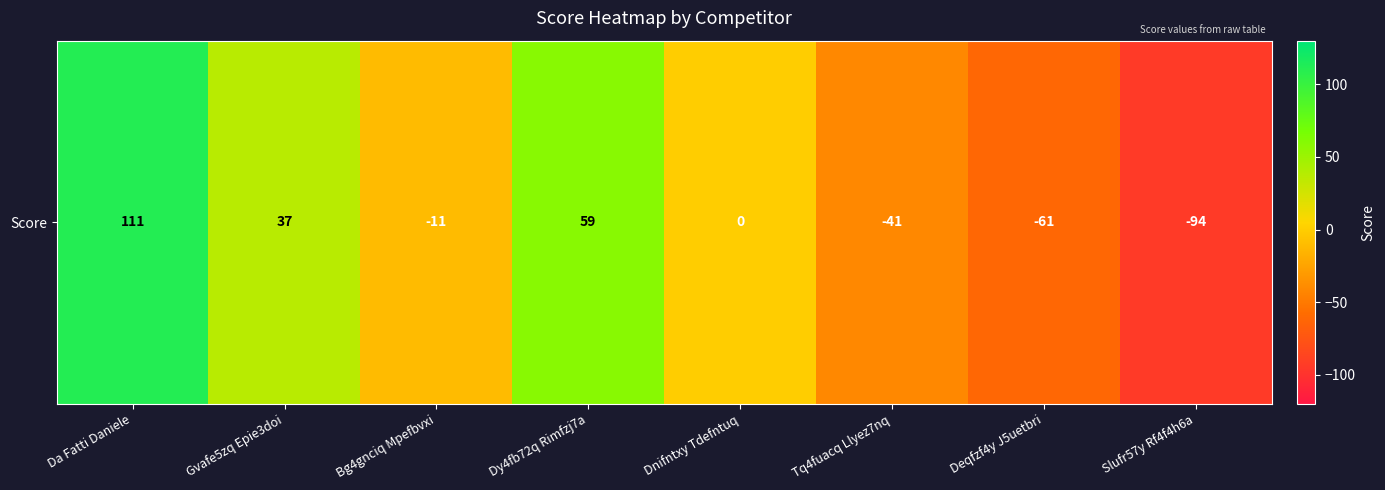

Reading left to right, transcribe all the data shown in this chart.

Da Fatti Daniele=111	Gvafe5zq Epie3doi=37	Bg4gnciq Mpefbvxi=-11	Dy4fb72q Rimfzj7a=59	Dnifntxy Tdefntuq=0	Tq4fuacq Llyez7nq=-41	Deqfzf4y J5uetbri=-61	Slufr57y Rf4f4h6a=-94